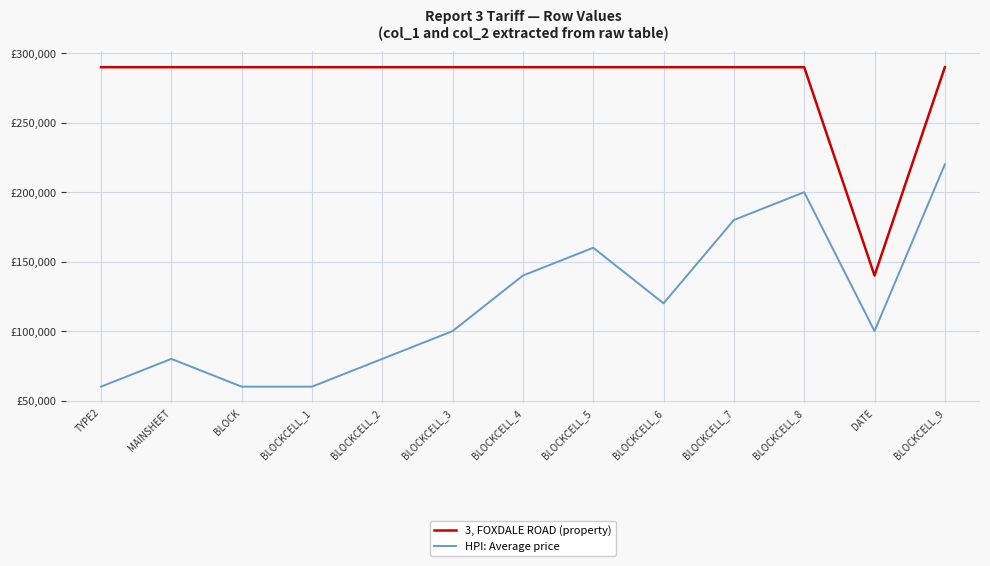

Reading right to left, extract all data points from this chart.

3, FOXDALE ROAD (property): 290000	140000	290000	290000	290000	290000	290000	290000	290000	290000	290000	290000	290000
HPI: Average price: 220000	100000	200000	180000	120000	160000	140000	100000	80000	60000	60000	80000	60000